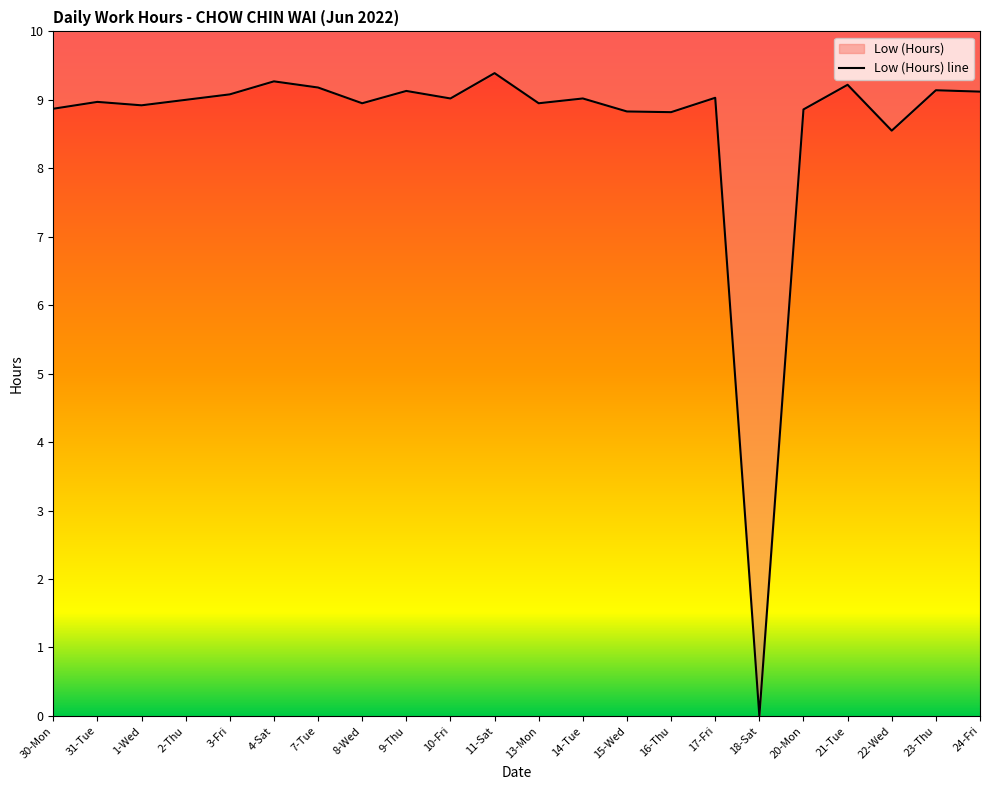

How many values are above zero?

21